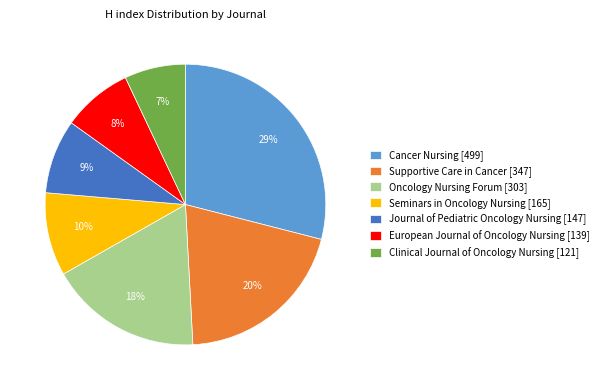

Is there a majority slice in this chart?

No